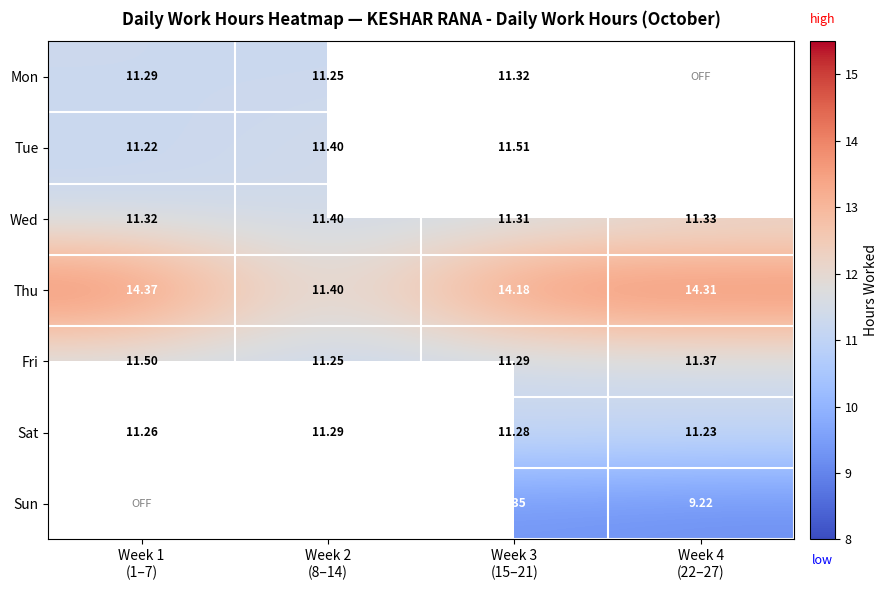

Which series changed the most between Week 1 (1–7) and Week 2 (8–14)?

Thu